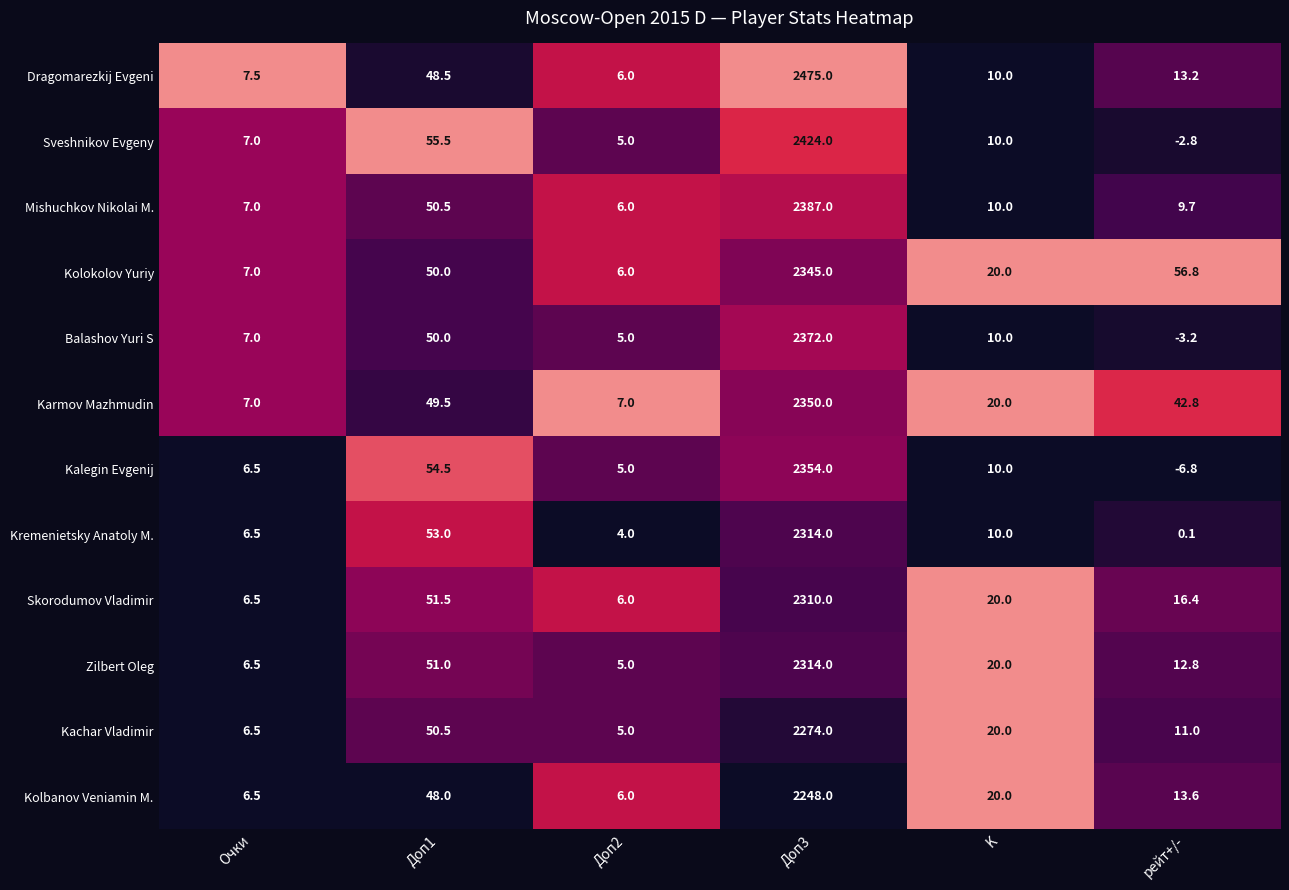

What is the difference between the maximum and minimum values in the Balashov Yuri S series?

2375.2